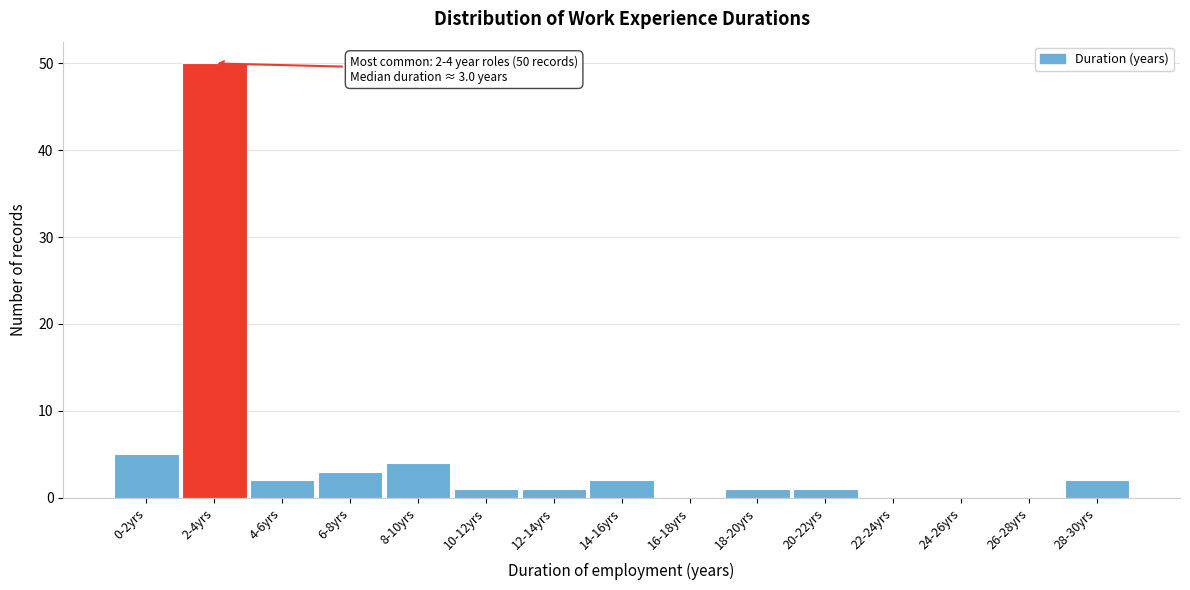

Reading left to right, extract all data points from this chart.

0-2yrs=5	2-4yrs=50	4-6yrs=2	6-8yrs=3	8-10yrs=4	10-12yrs=1	12-14yrs=1	14-16yrs=2	16-18yrs=0	18-20yrs=1	20-22yrs=1	22-24yrs=0	24-26yrs=0	26-28yrs=0	28-30yrs=2